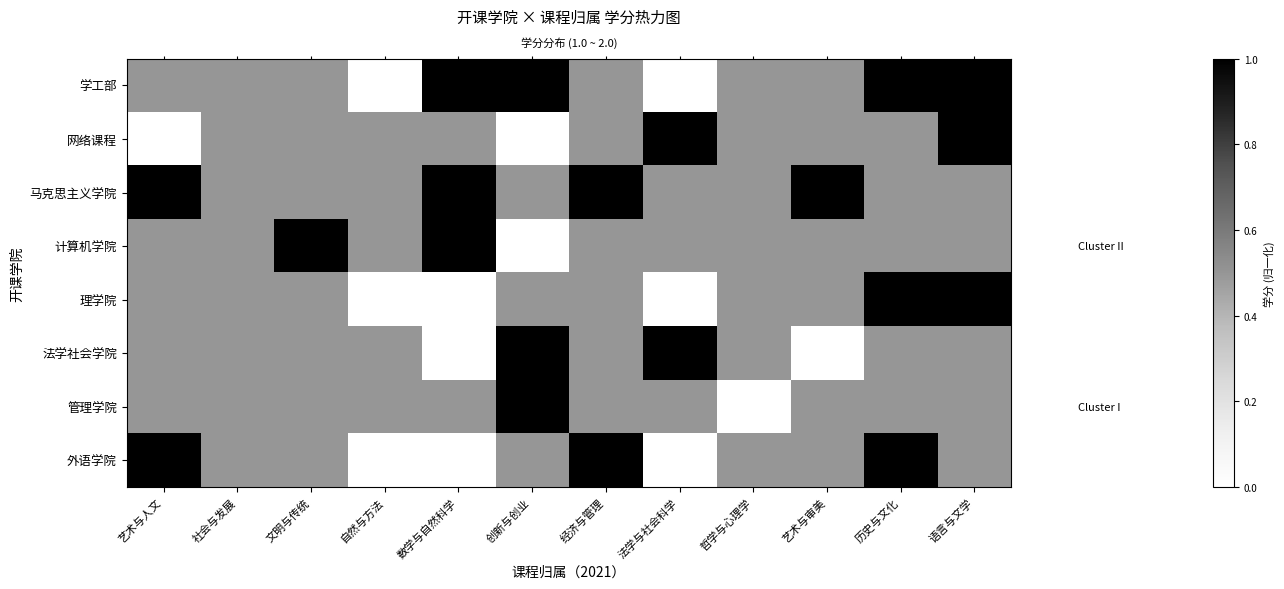

What is the spread (max minus min) of values at 自然与方法?

0.5